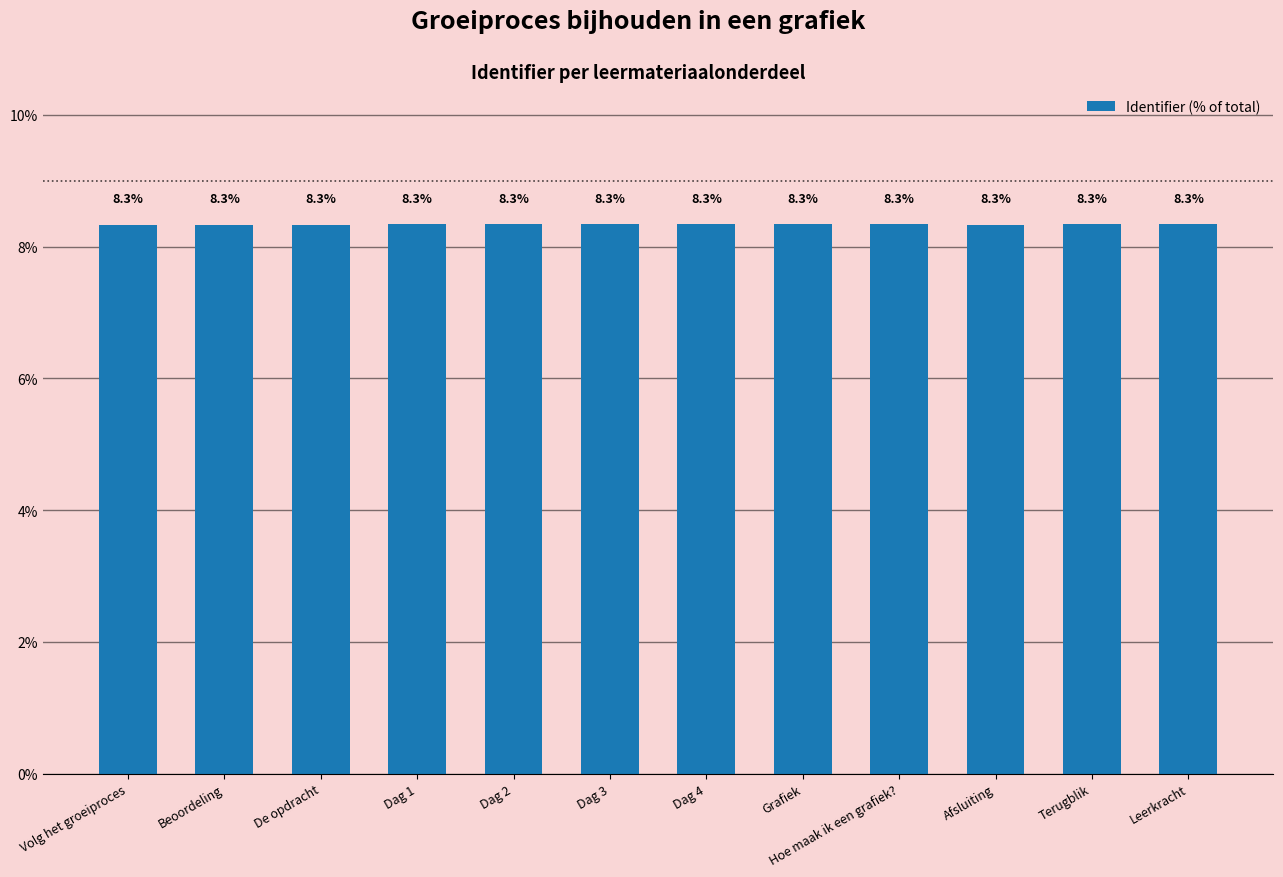

Reading left to right, list all the values displayed in this chart.

Volg het groeiproces=8.3	Beoordeling=8.3	De opdracht=8.3	Dag 1=8.3	Dag 2=8.3	Dag 3=8.3	Dag 4=8.3	Grafiek=8.3	Hoe maak ik een grafiek?=8.3	Afsluiting=8.3	Terugblik=8.3	Leerkracht=8.3